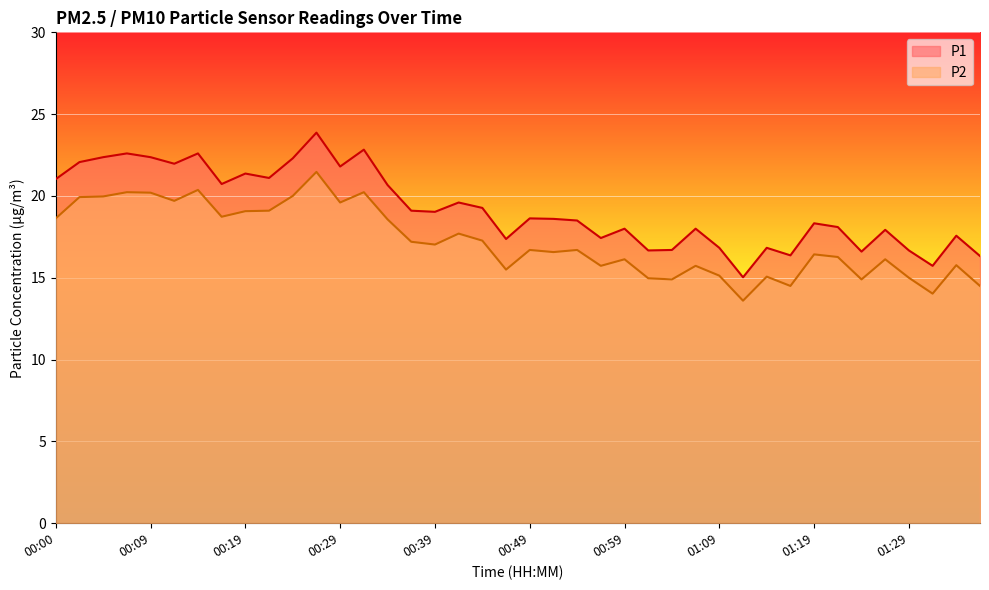

What is the maximum value for P1?

23.9